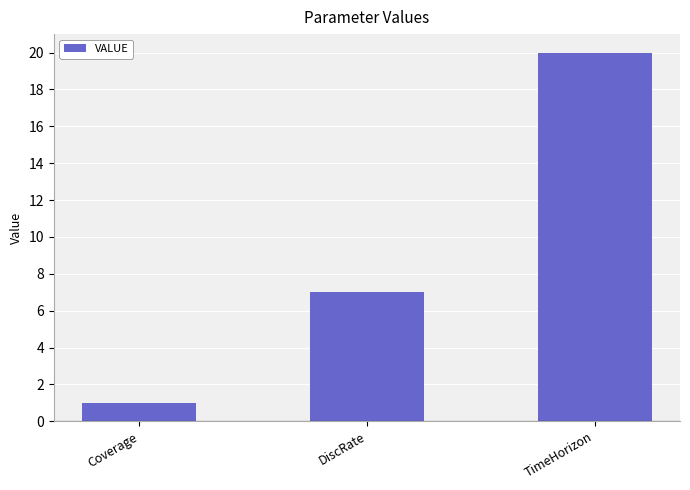

At which category does the chart reach its minimum across all series?

Coverage